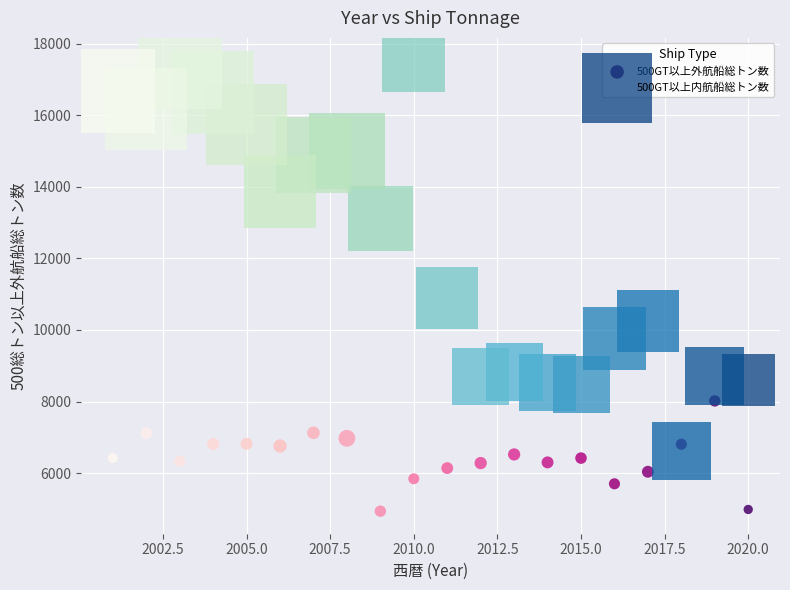

What is the X range (max minus min) for the scatter plot?

19